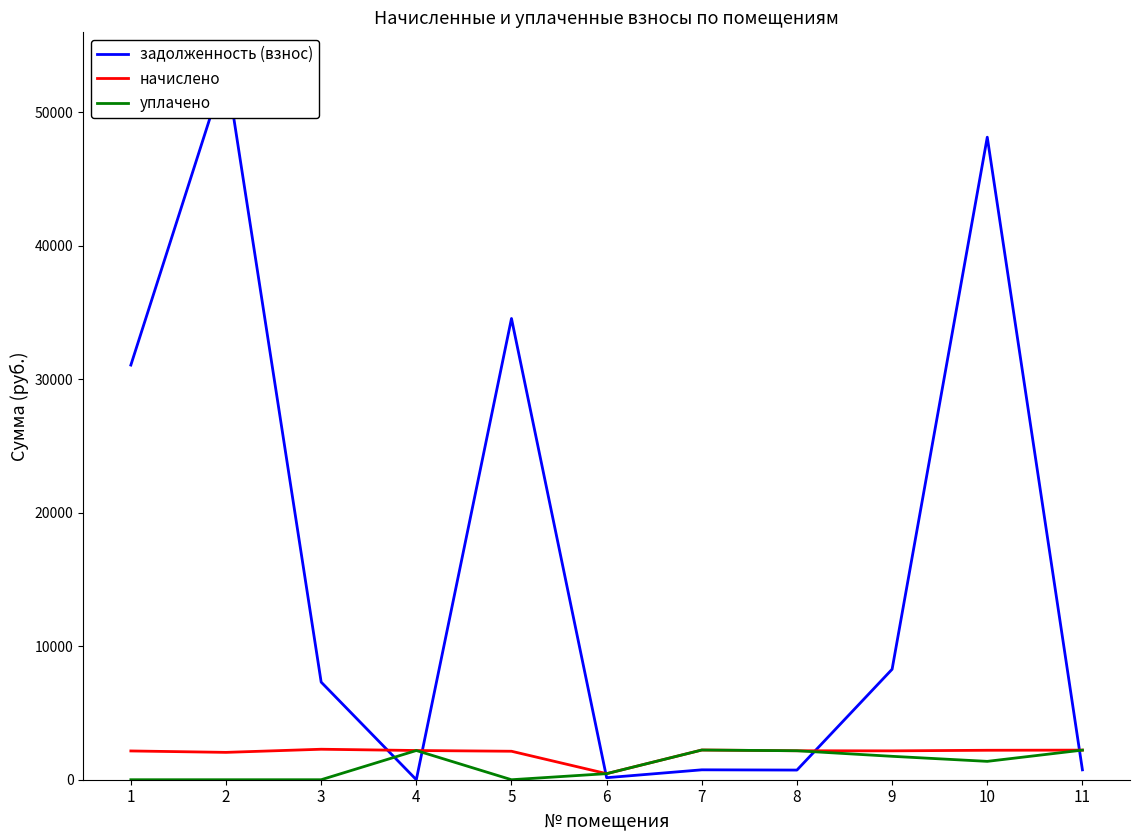

After their last crossing, which series has the higher values: задолженность (взнос) or начислено?

начислено